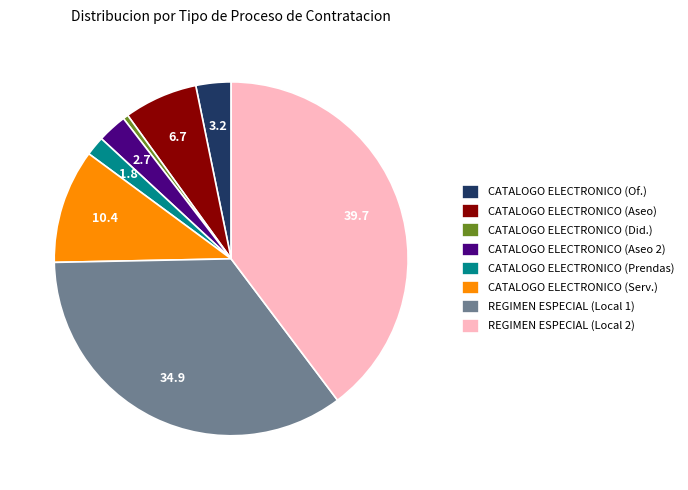

What is the smallest slice in the pie chart?

CATALOGO ELECTRONICO (Did.)